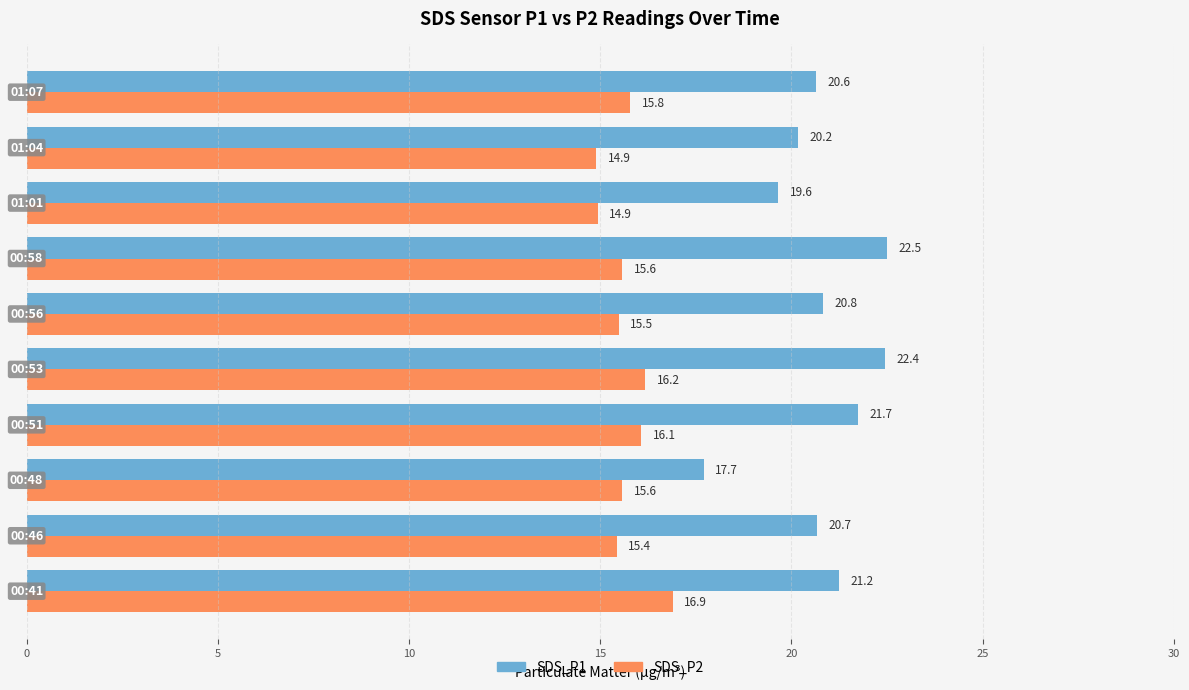

Which series has the widest spread of values?

SDS_P1